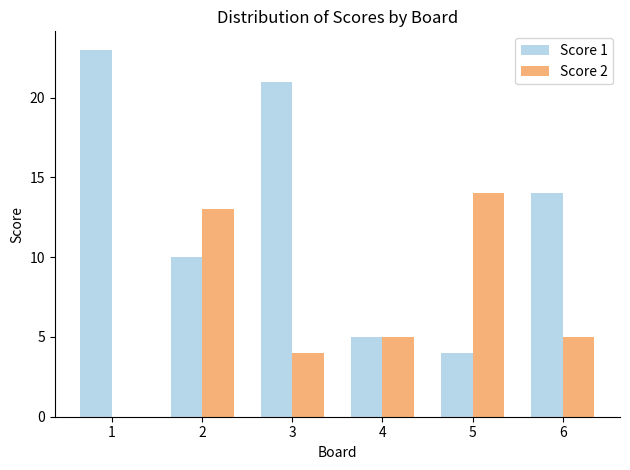

Where is Score 1 nearest to the value 13?

6